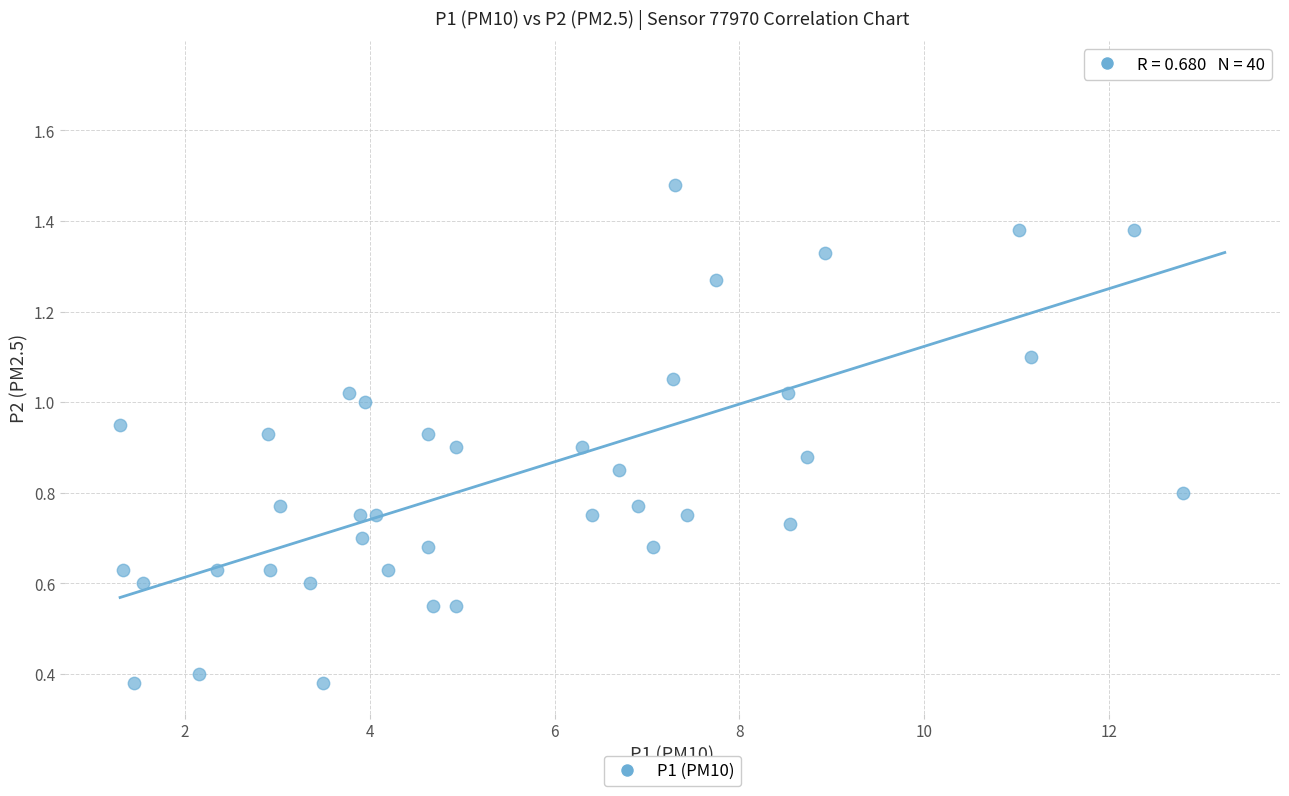

What is the range of X values (max minus min)?

11.9